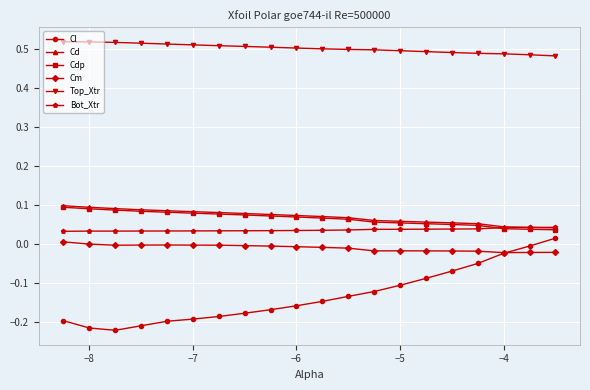

Which series has the largest total across all categories?

Top_Xtr